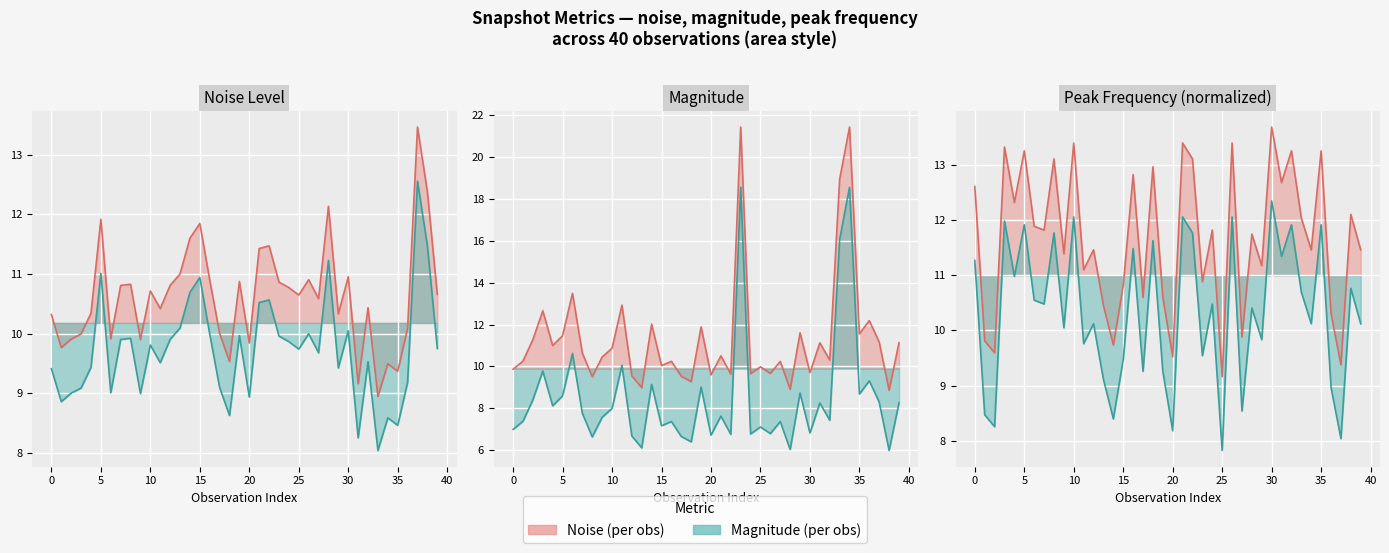

What is the sum of the mag. values at 37 and 19?

17.3